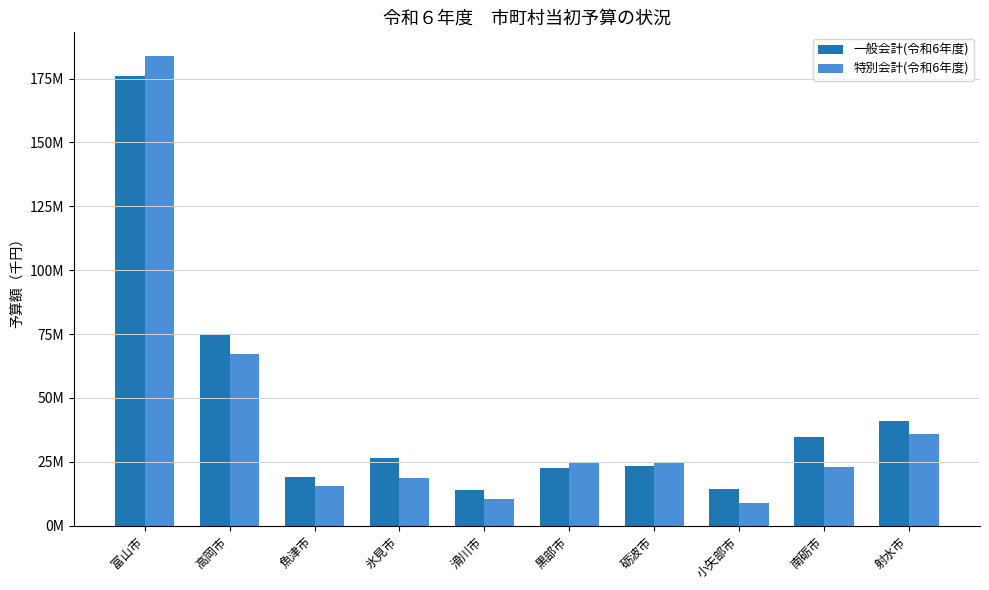

Rank the series at 砺波市 from lowest to highest value.

一般会計(令和6年度), 特別会計(令和6年度)